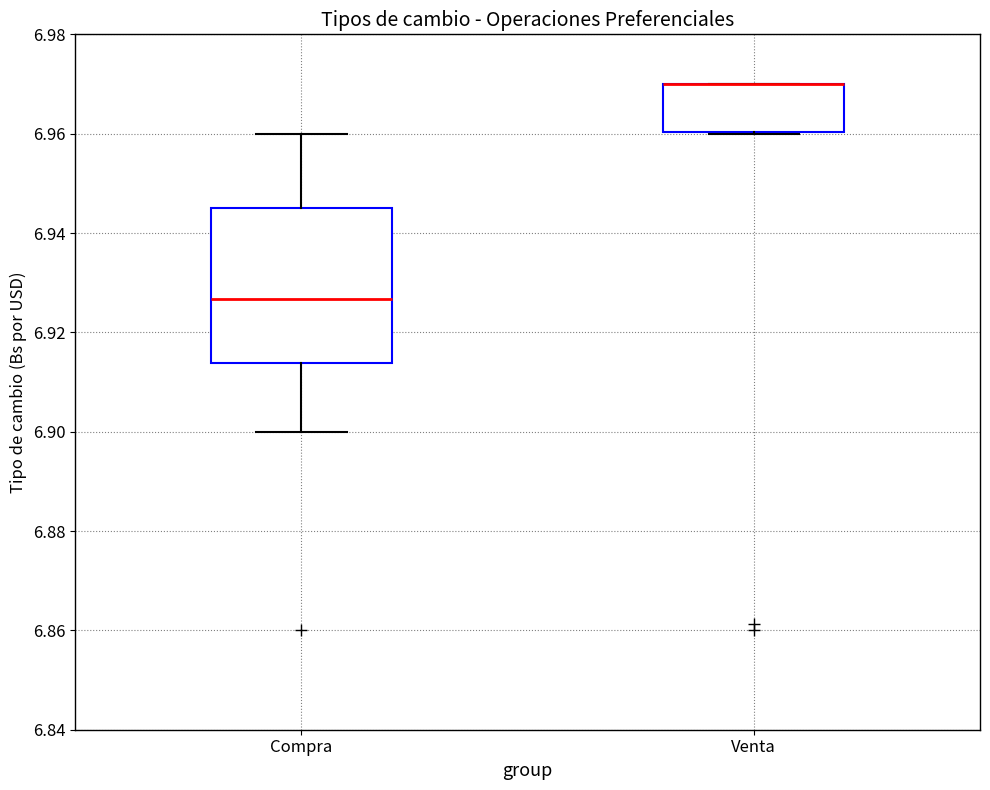

Where is the upper edge of the box for Venta on the y-axis? The values are not printed on the chart, so give them approximately, as read against the axis.

6.970